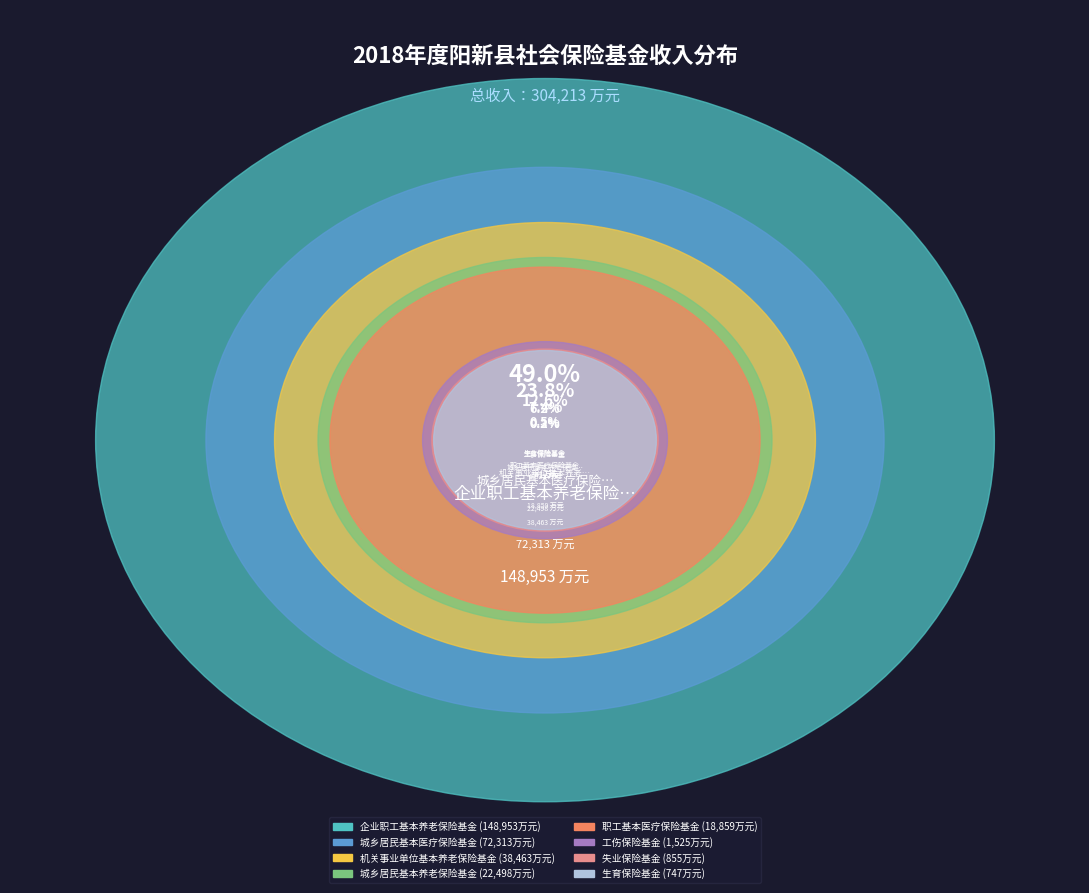

How many slices are in this pie chart?

8